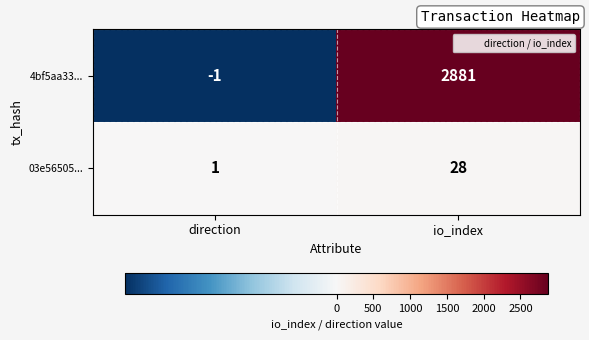

Is it true that 4bf5aa33... equals 0 at direction?

False